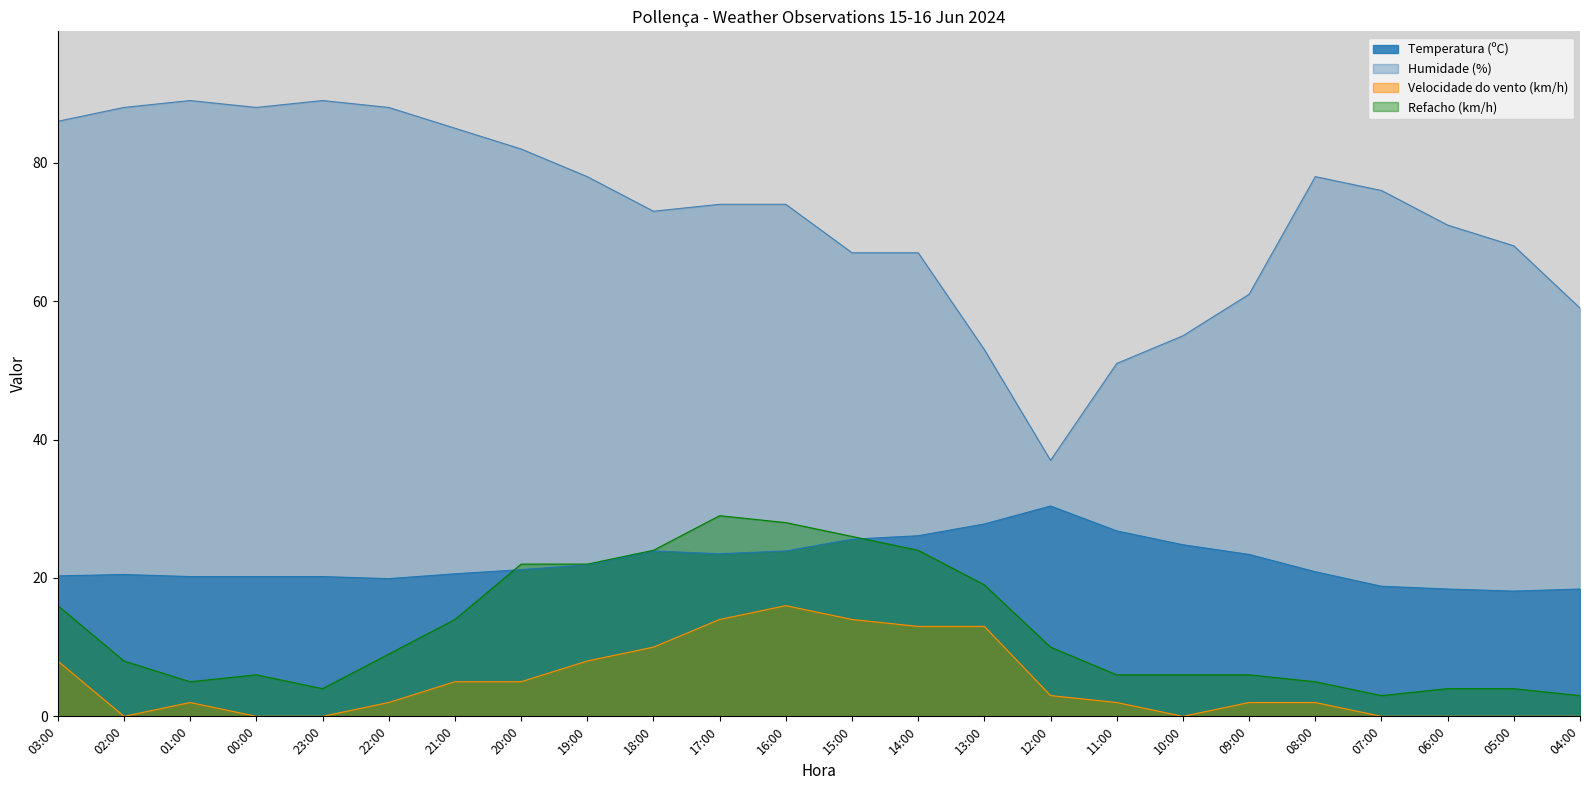

Is it true that Refacho (km/h) equals 3.0 at 07:00?

True